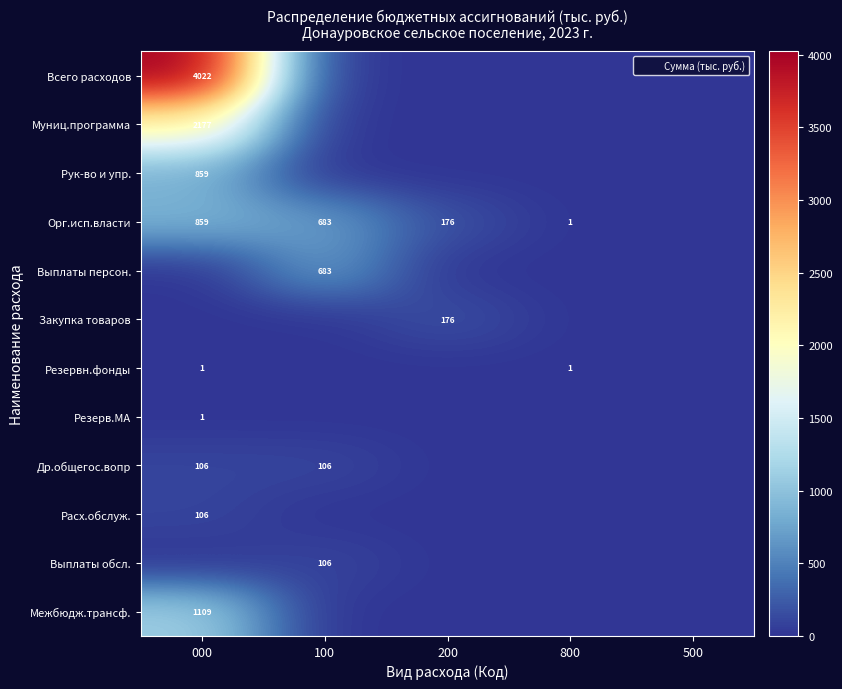

Between 200 and 500, which is larger?

200